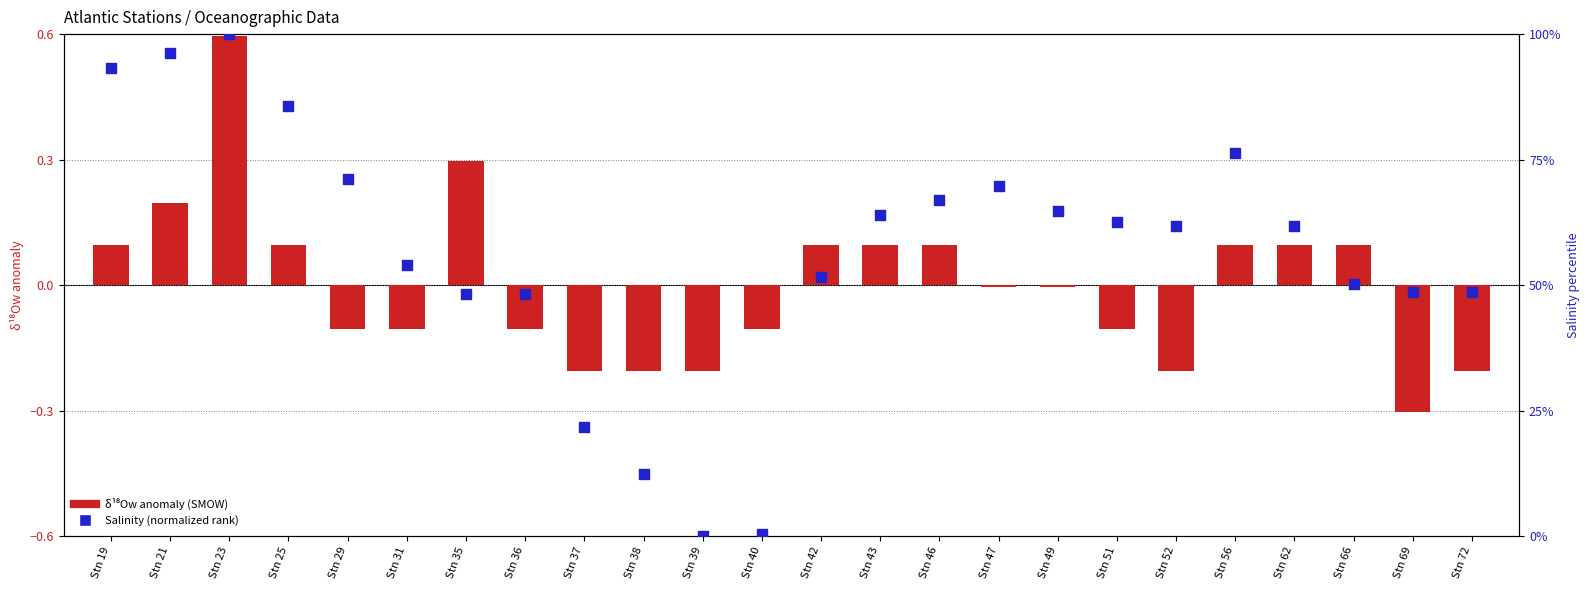

What are all the series names shown in the legend?

delta18Ow anomaly, Salinity (normalized)